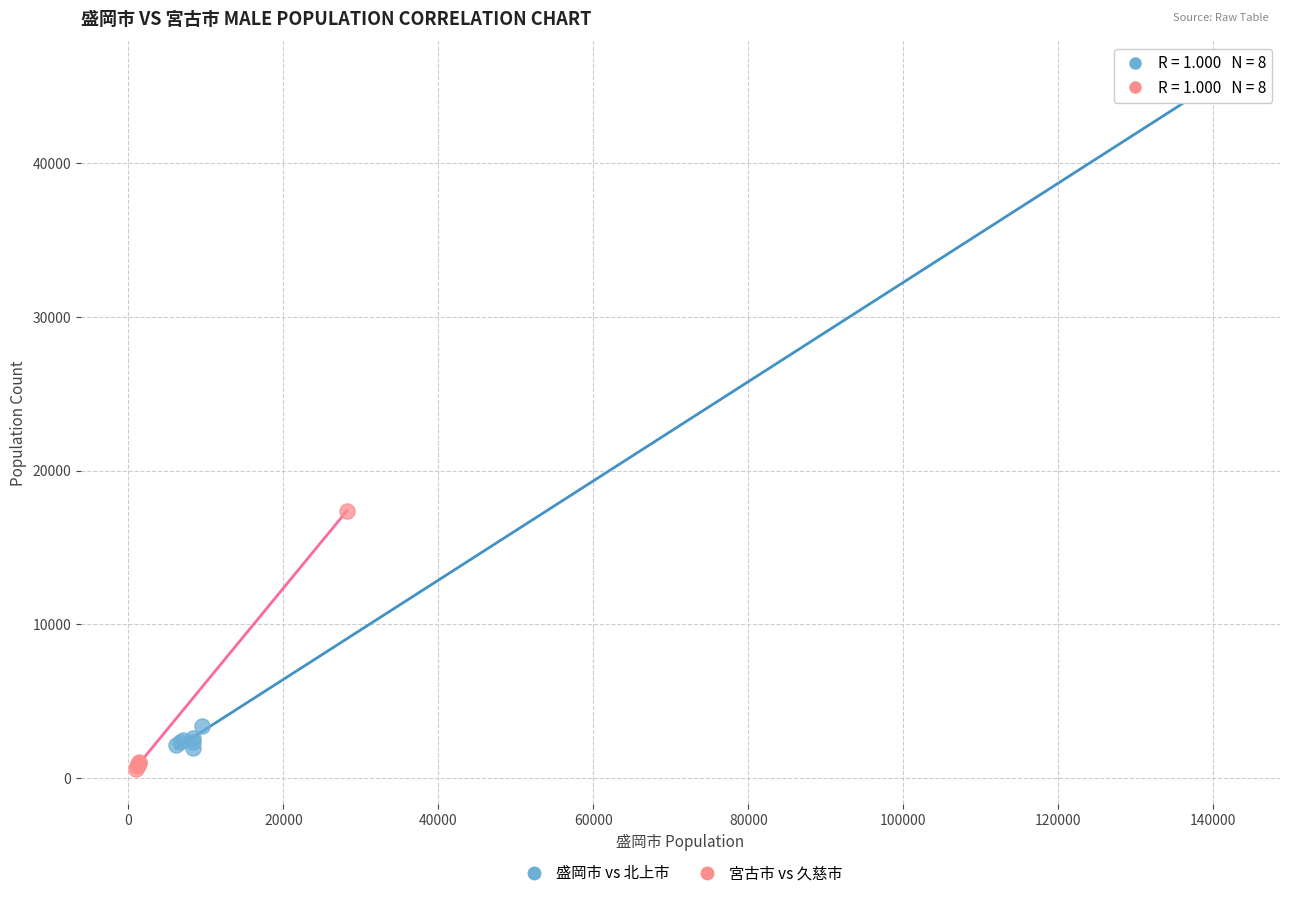

Which series reaches the maximum Y coordinate?

盛岡市 vs 北上市